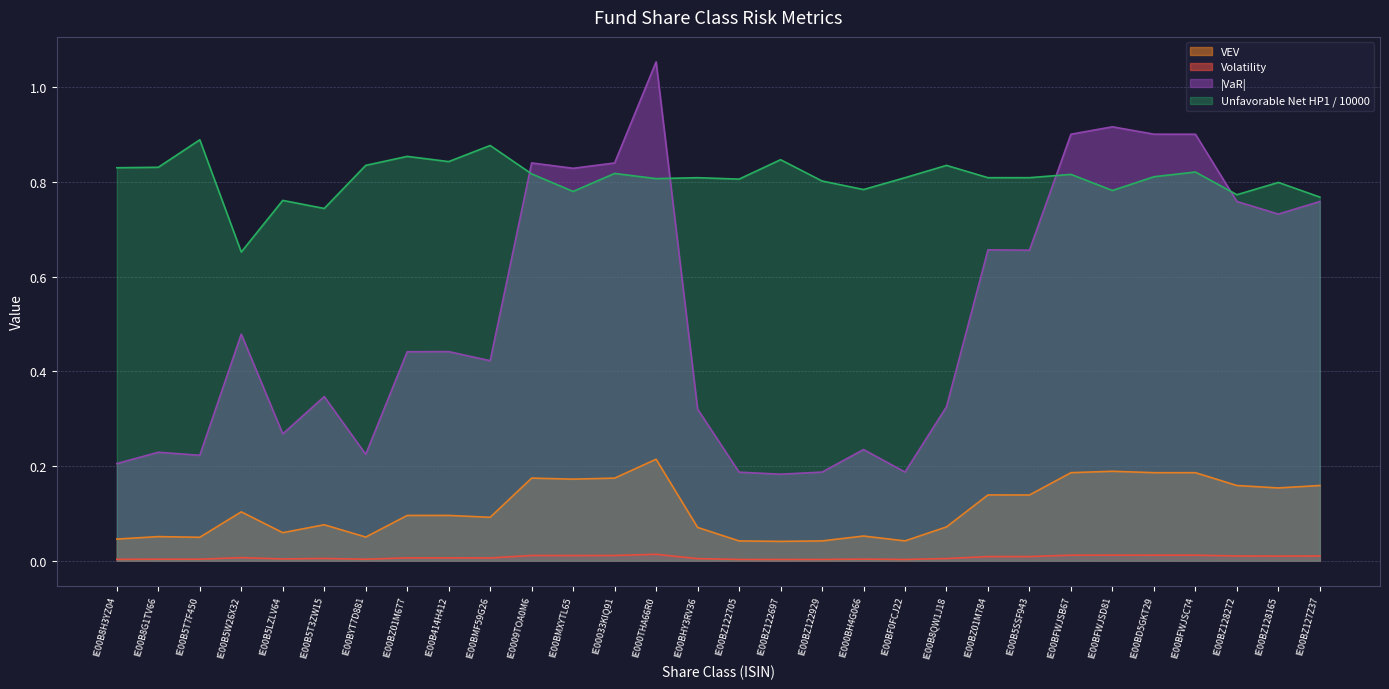

How many distinct data groups are displayed?

4